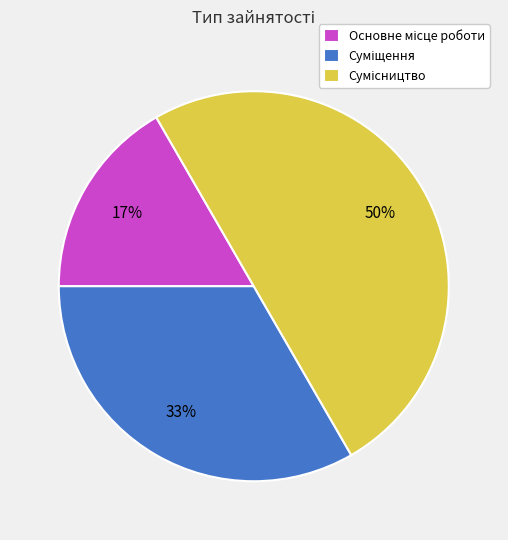

To the nearest percent, what is the average slice percentage?

33%